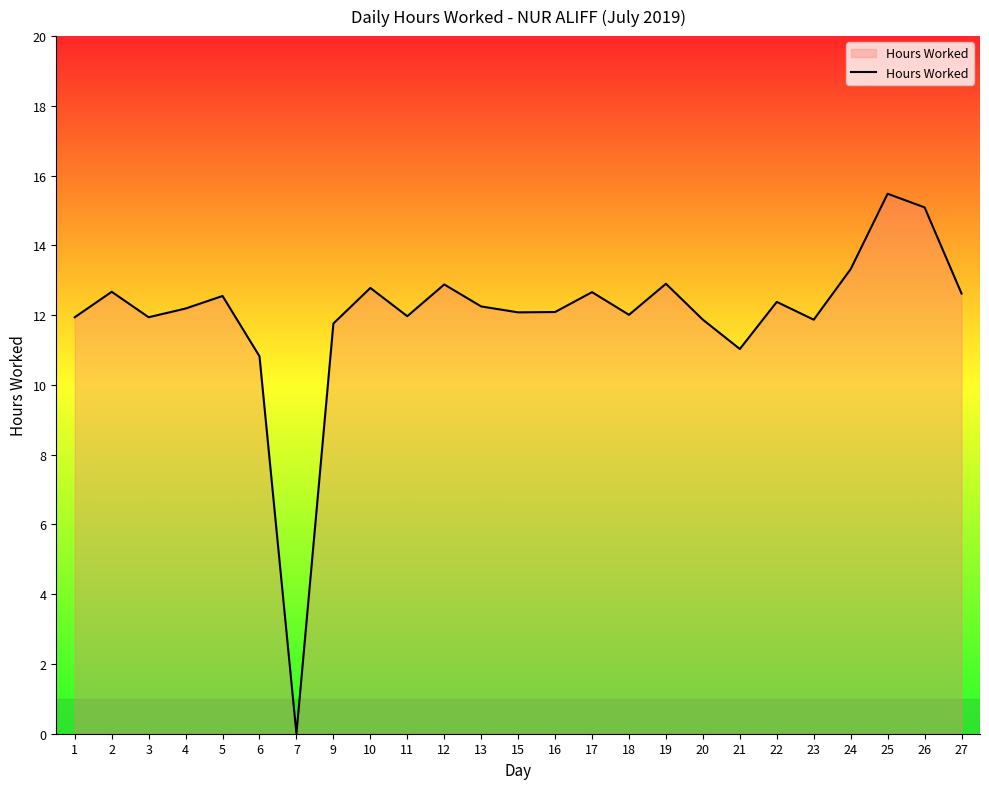

Read the value at 17.

12.7